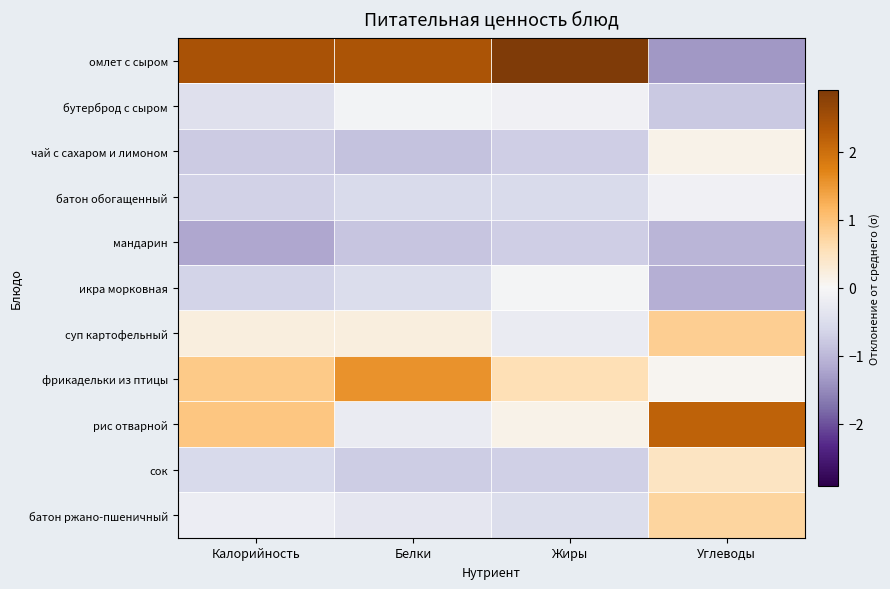

Which series has the largest total across all categories?

омлет с сыром